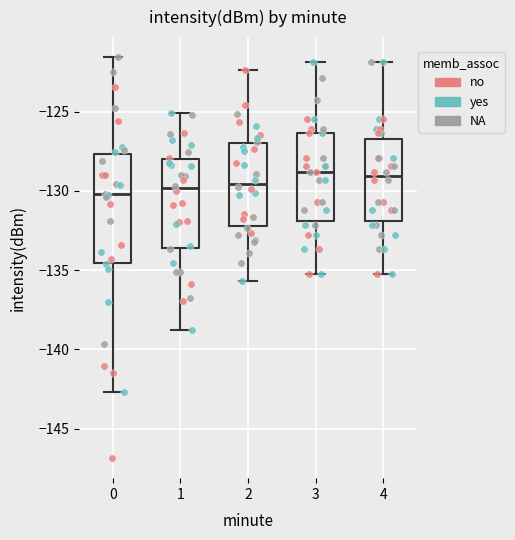

Comparing the boxes themselves (not the whiskers), which one is the tallest?

0